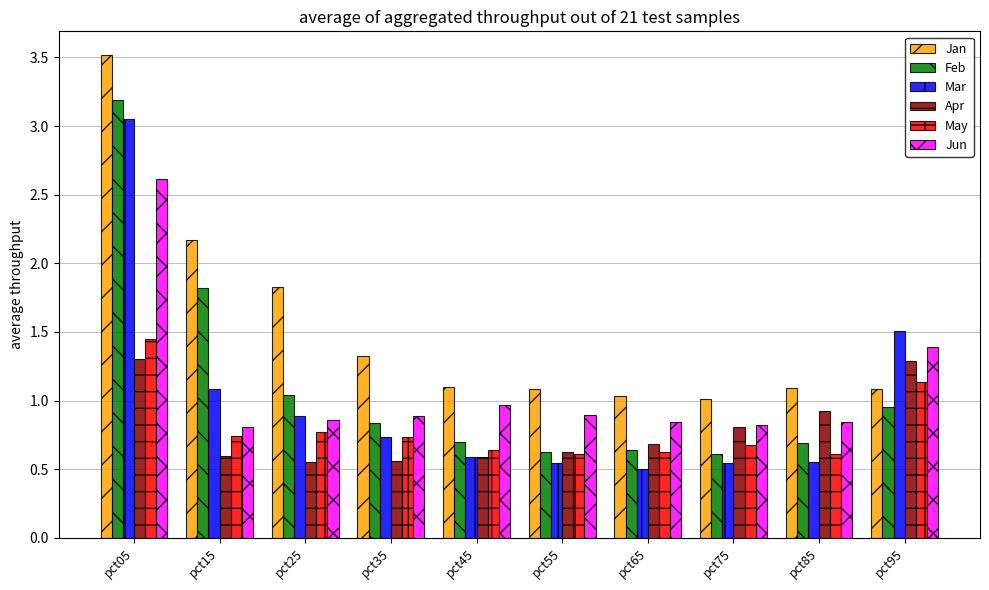

Which series has the largest total across all categories?

Jan